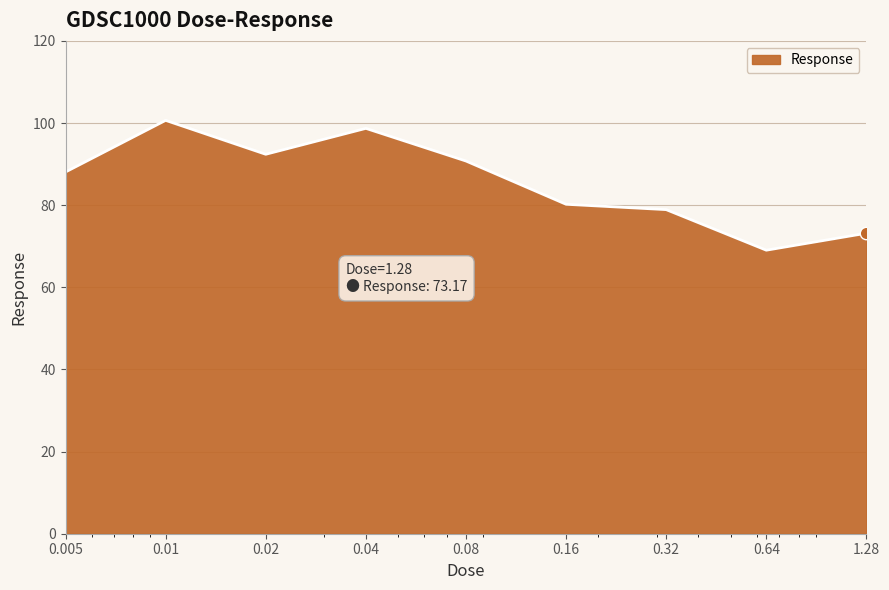

What is the smallest value displayed?

69.0